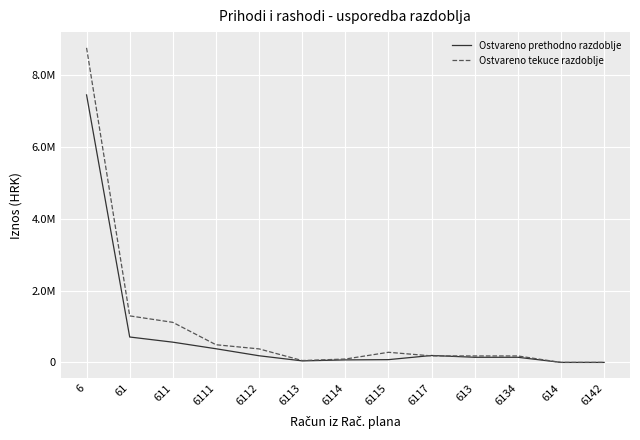

How many interior local peaks does the Ostvareno prethodno razdoblje series have?

1